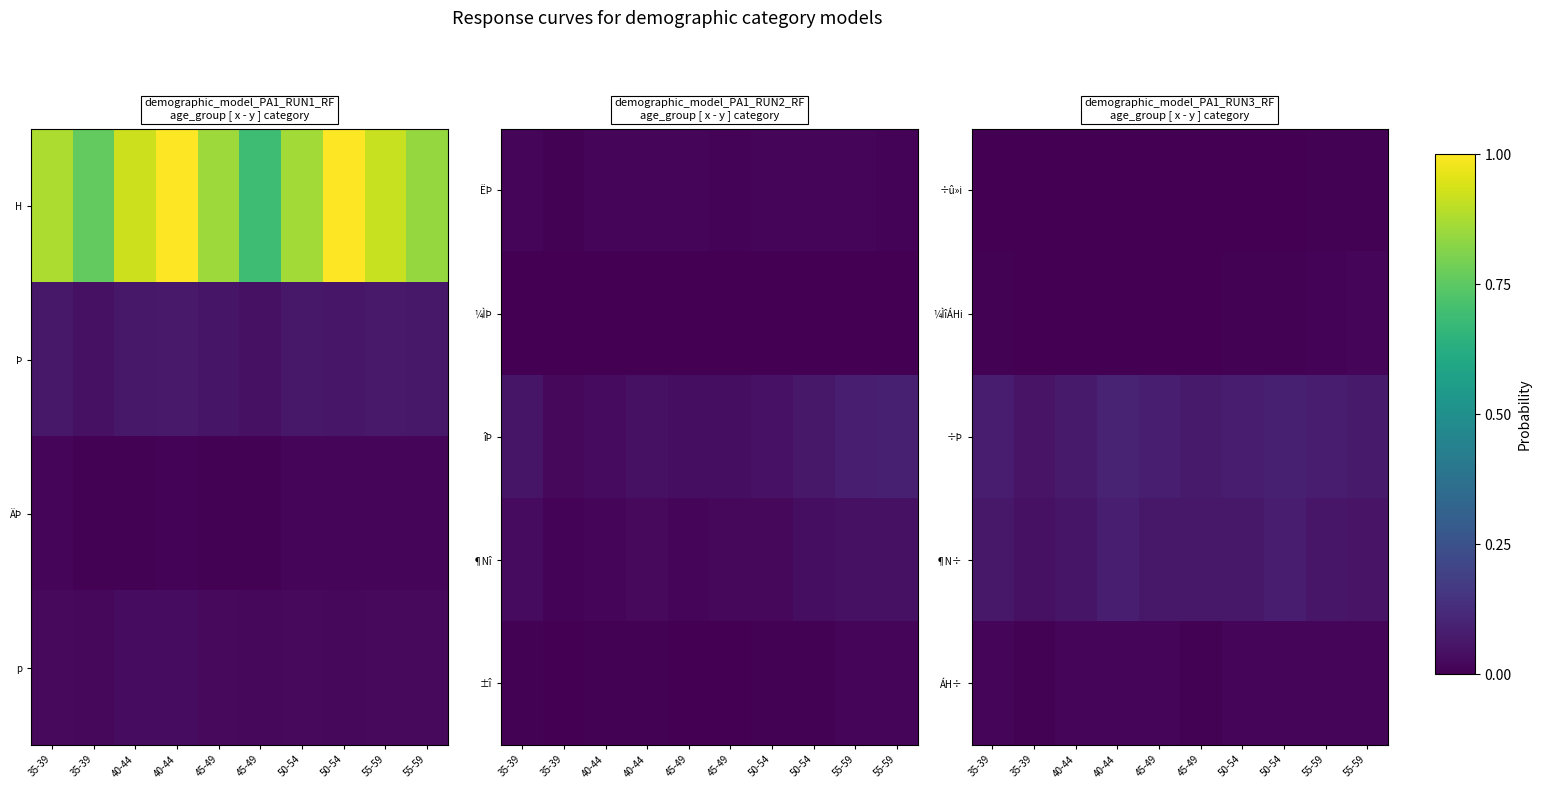

Where is ¶N÷ nearest to the value 0?

35-39